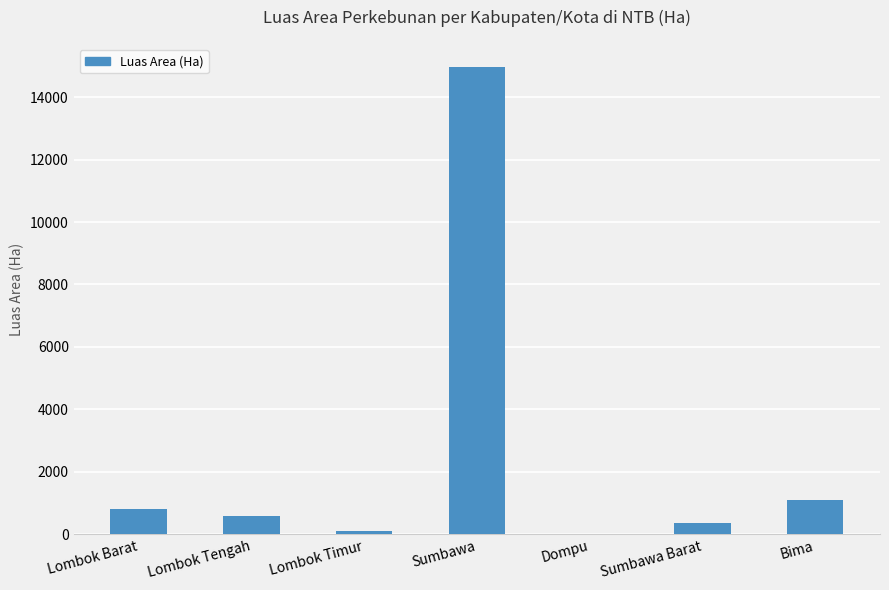

Reading left to right, extract all data points from this chart.

800.0	585.9	93.1	14950.0	1.0	350.0	1100.0